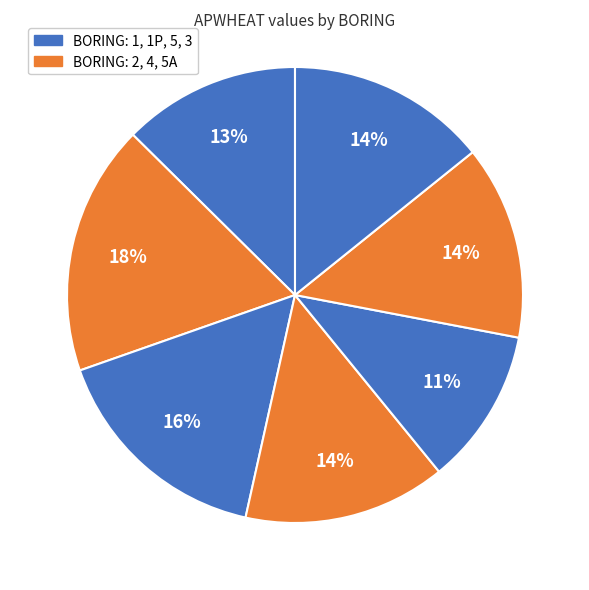

How many slices are in this pie chart?

7